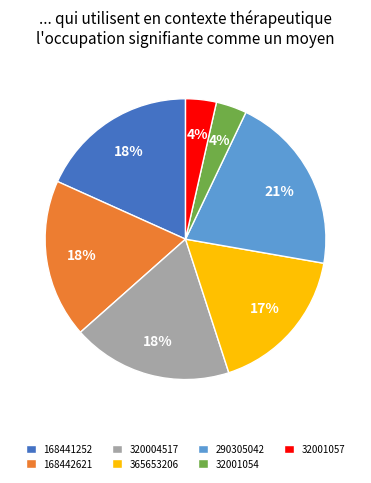

Do 290305042 and 168441252 together represent more than half of the pie?

No